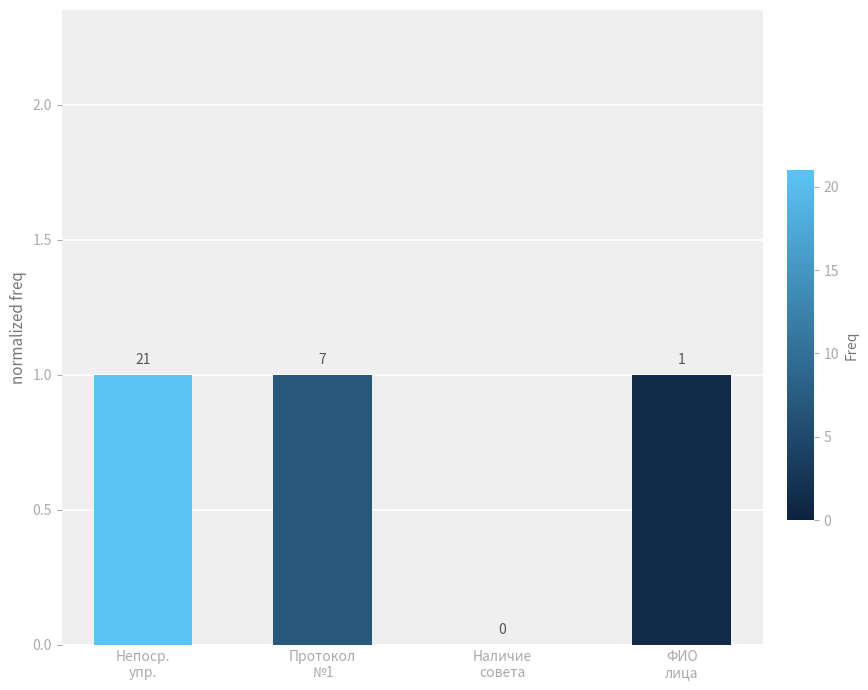

How many positive values are there?

3